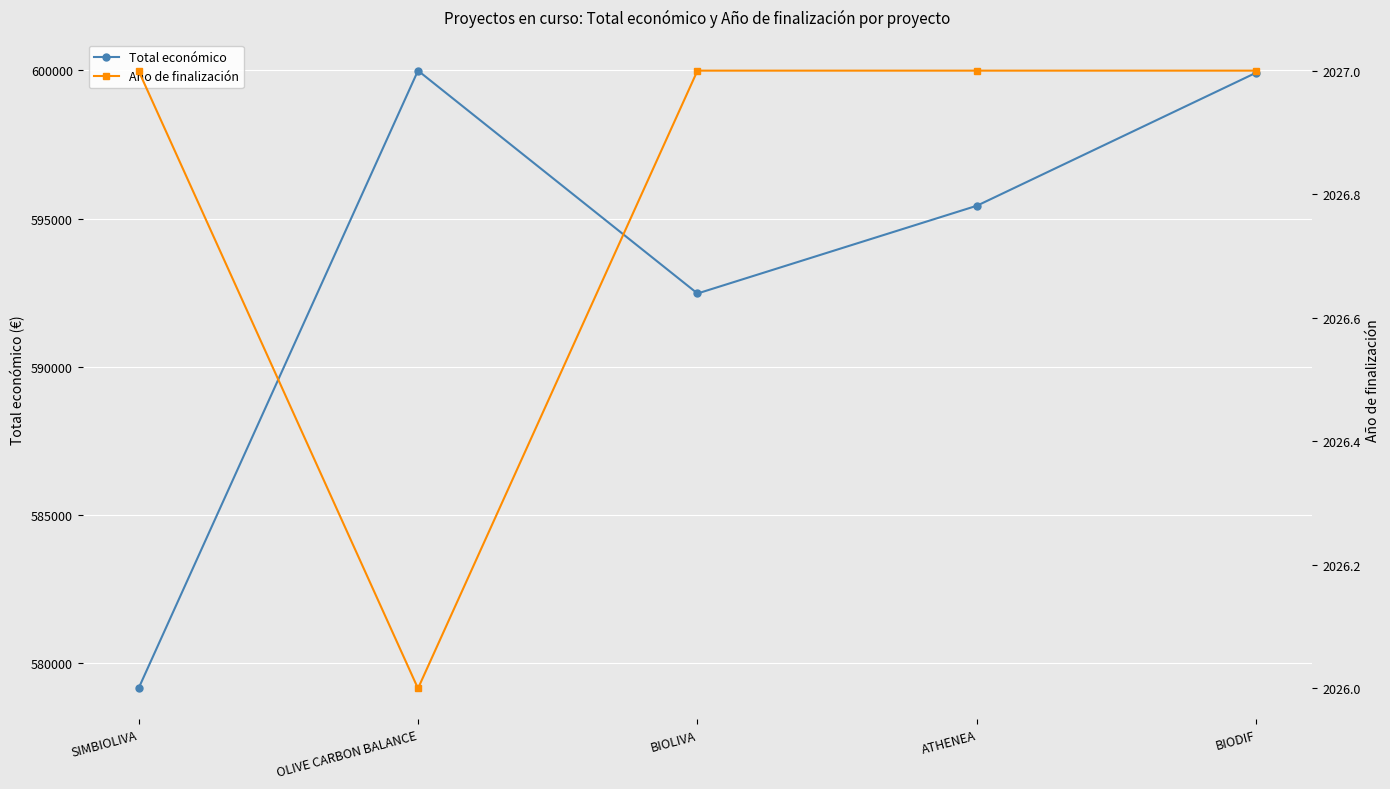

True or false: Año de finalización and Total económico cross at least once.

False